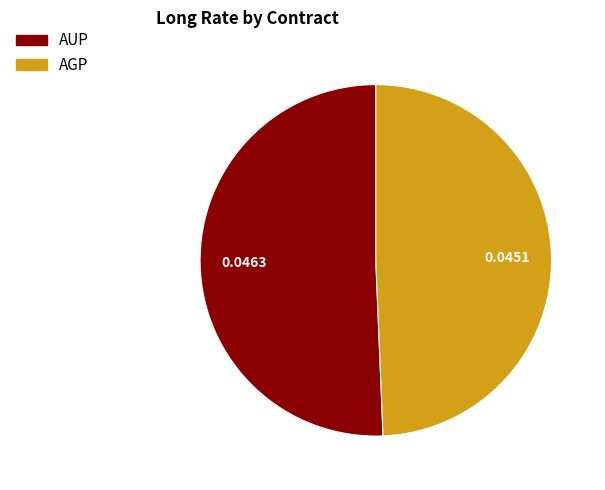

The AUP slice represents 51% of the pie. True or false?

True